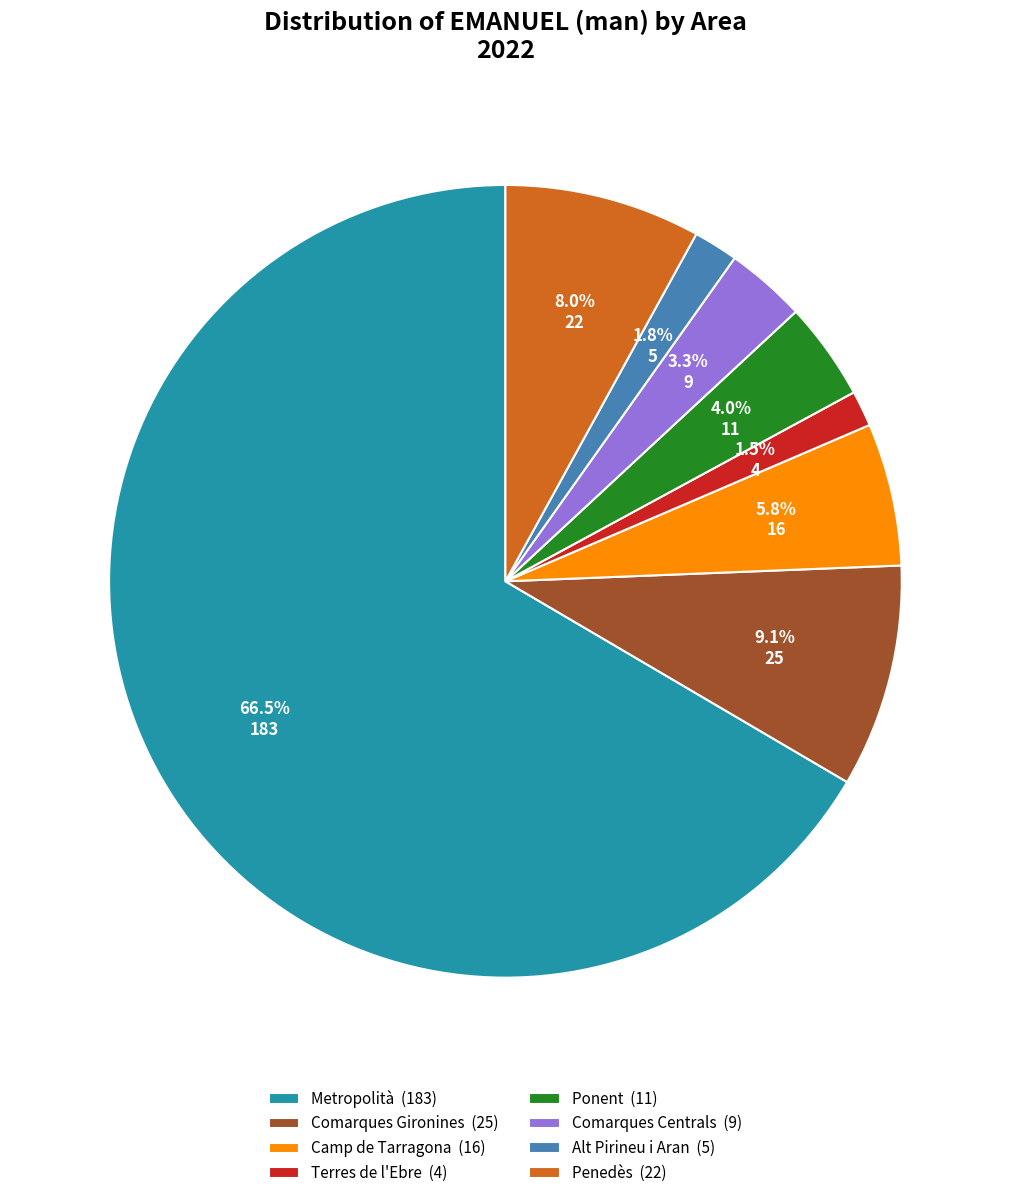

Which category has the biggest portion of the pie?

Metropolità